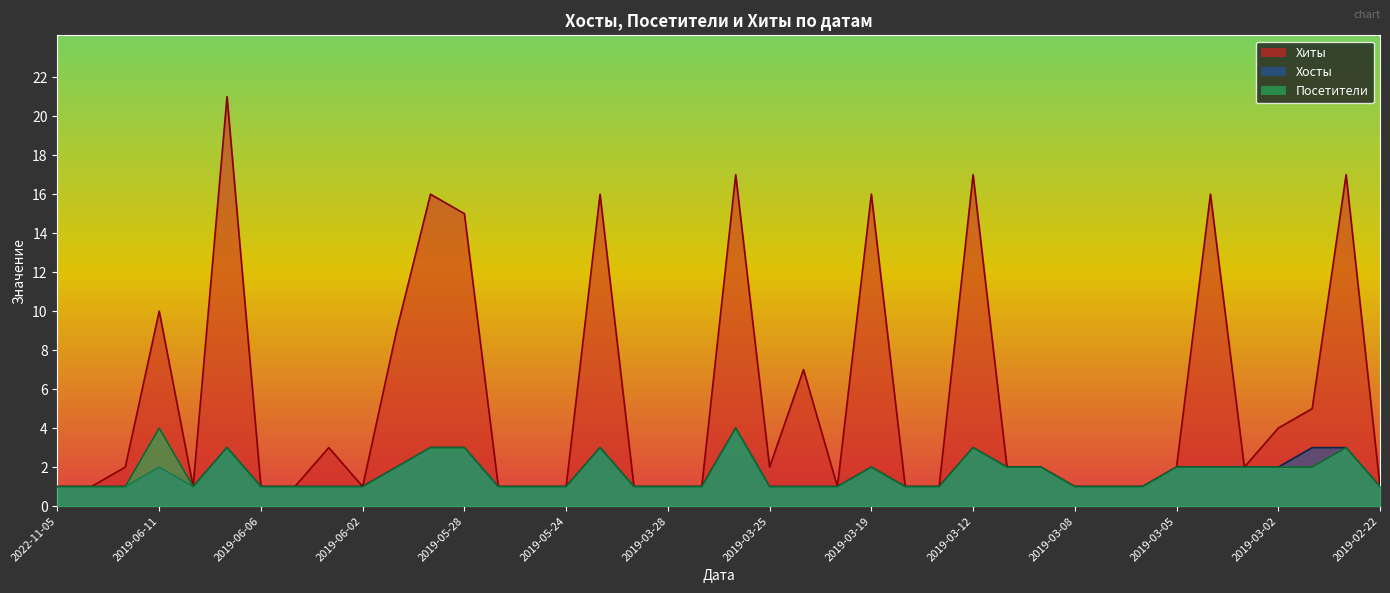

What is the label of the 14th point from the left?

2019-05-27